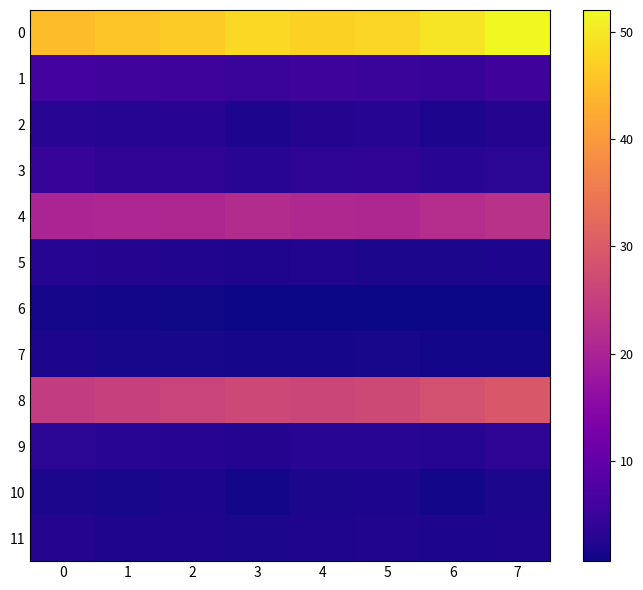

Which label corresponds to the largest value in the chart?

7